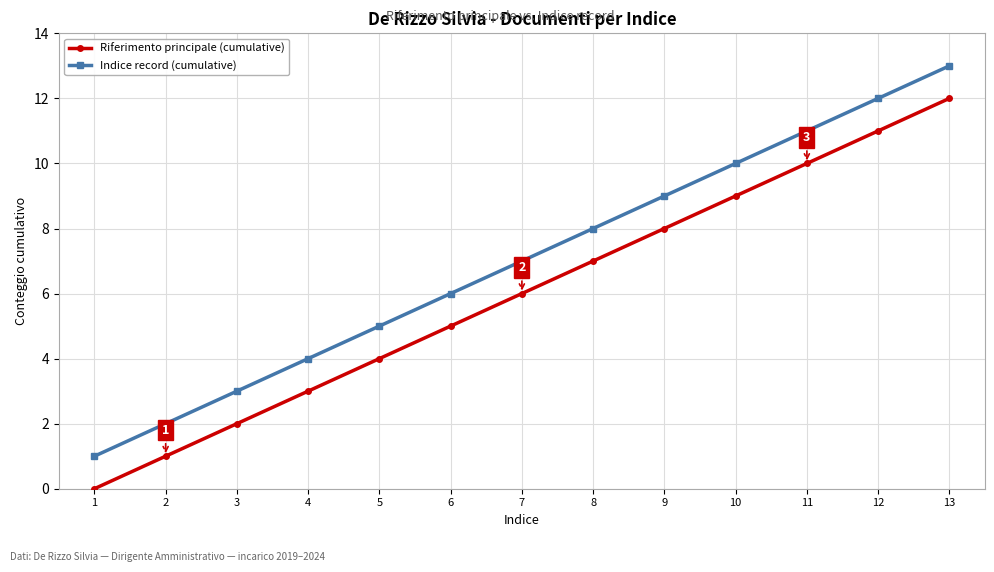

True or false: Indice record (cumulative) has more than 0 points higher than both neighbors.

False